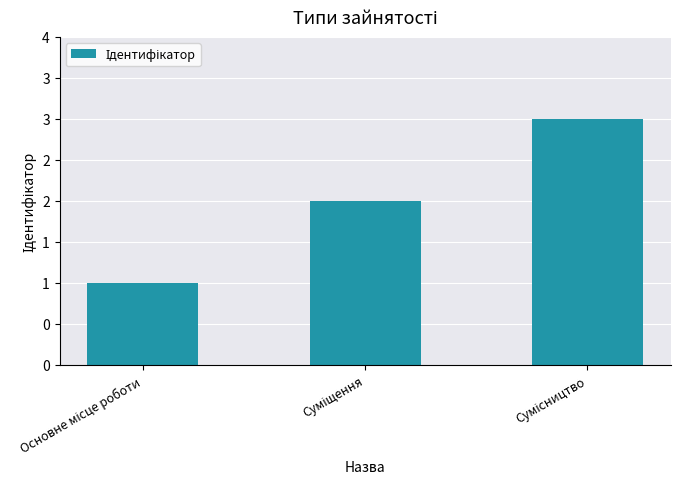

What is the greatest value displayed?

3